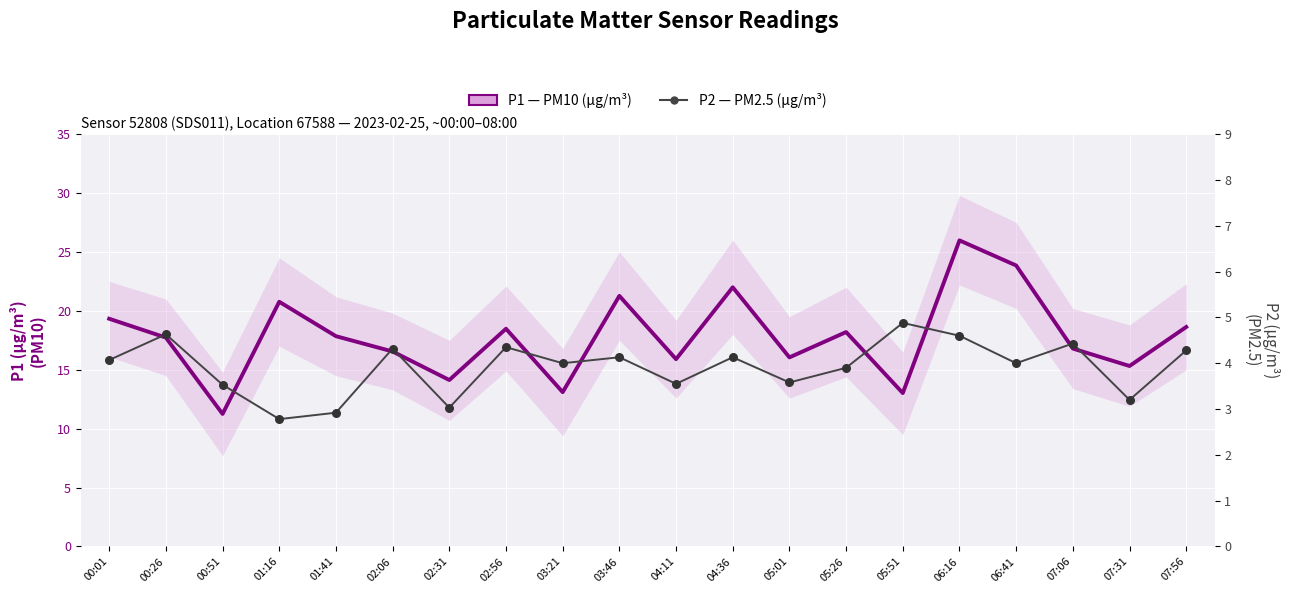

What are all the series names shown in the legend?

P1 (PM10), P2 (PM2.5)